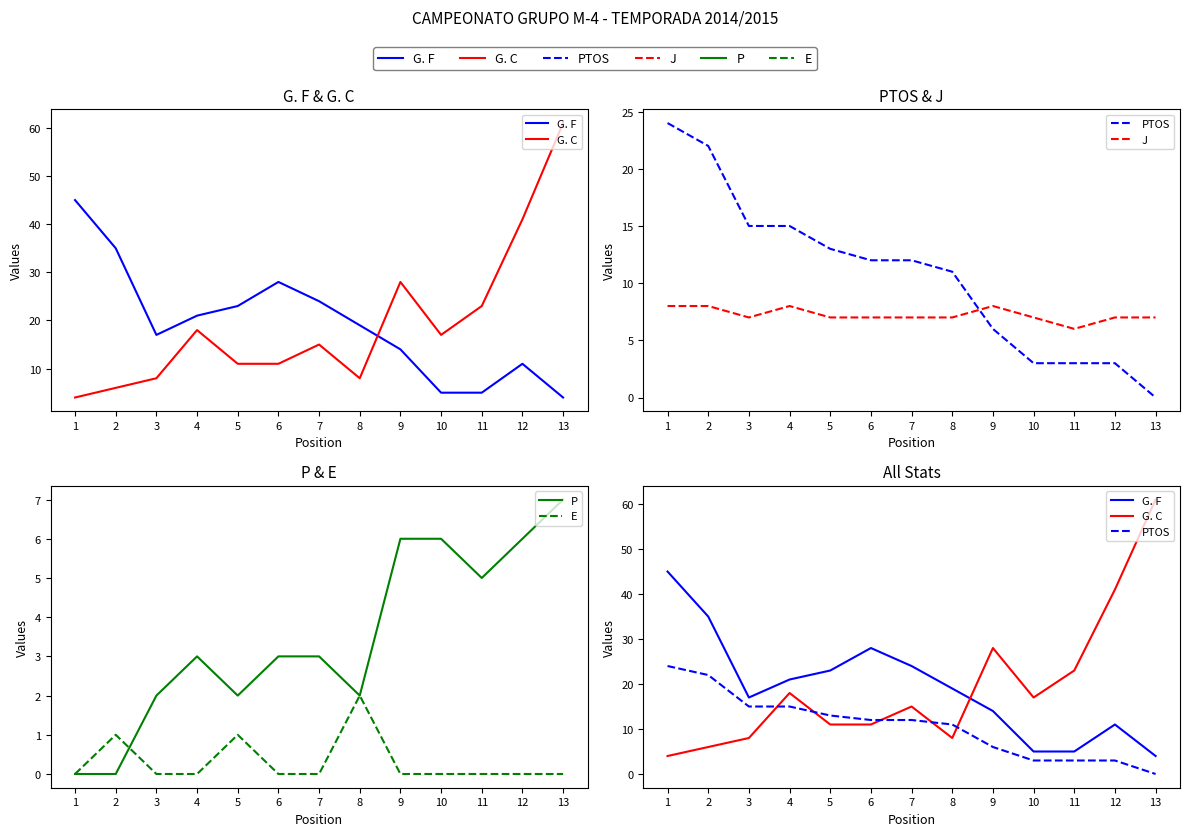

List the labels in order of G. C value, smallest first.

1, 2, 3, 8, 5, 6, 7, 10, 4, 11, 9, 12, 13